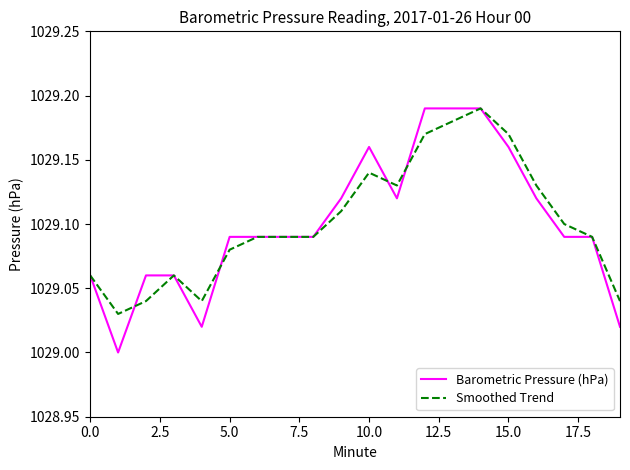

Which series has the widest spread of values?

Barometric Pressure (hPa)